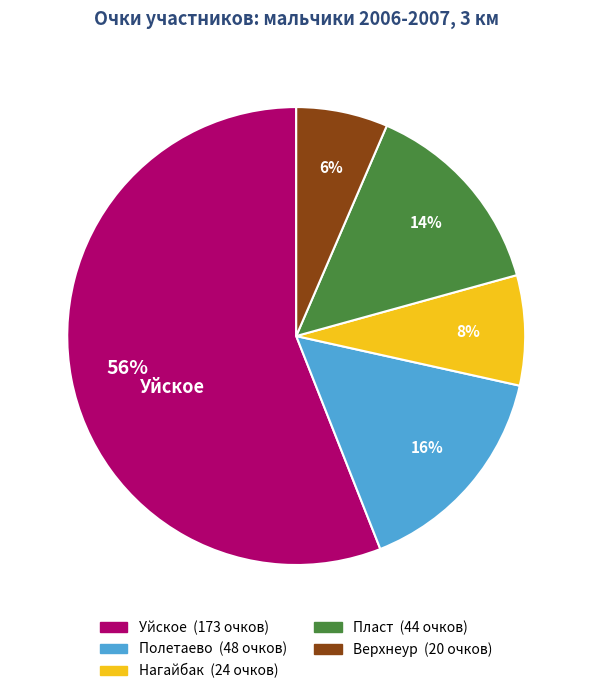

Is there a majority slice in this chart?

Yes